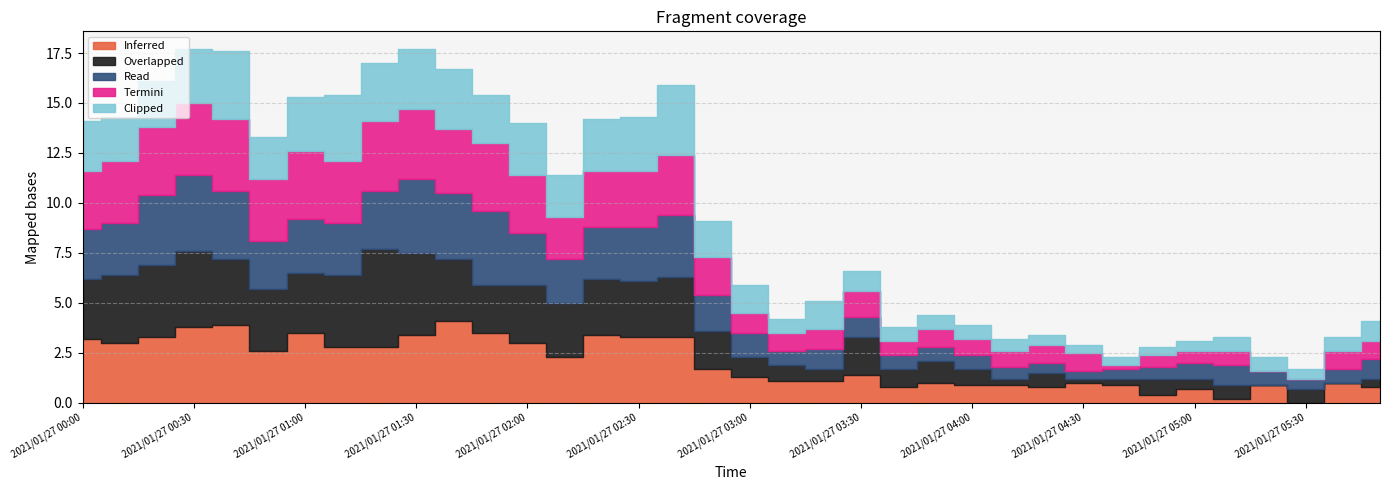

Is it true that Inferred equals 1.5 at 2021/01/27 05:40?

False